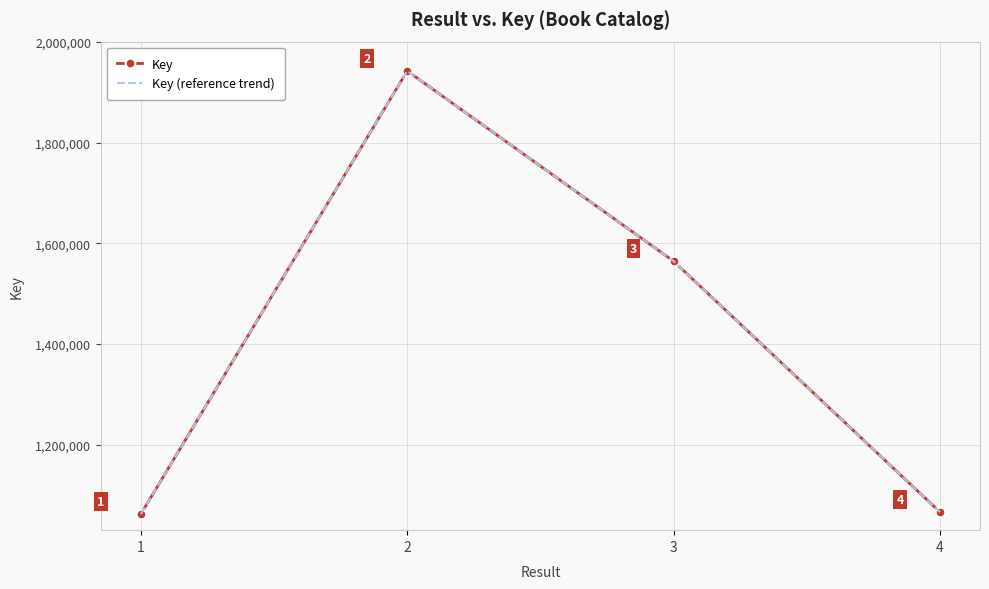

How many lines are shown in the chart?

2